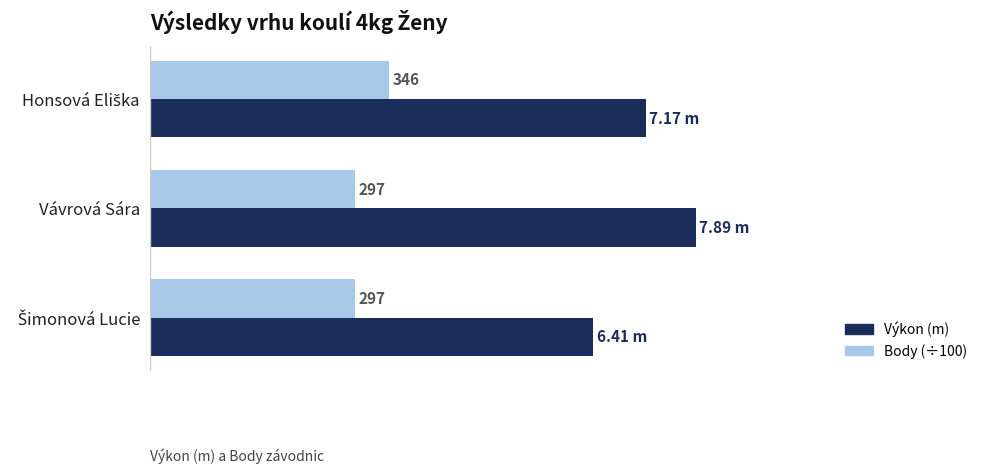

Which series has the largest total across all categories?

Výkon (m)